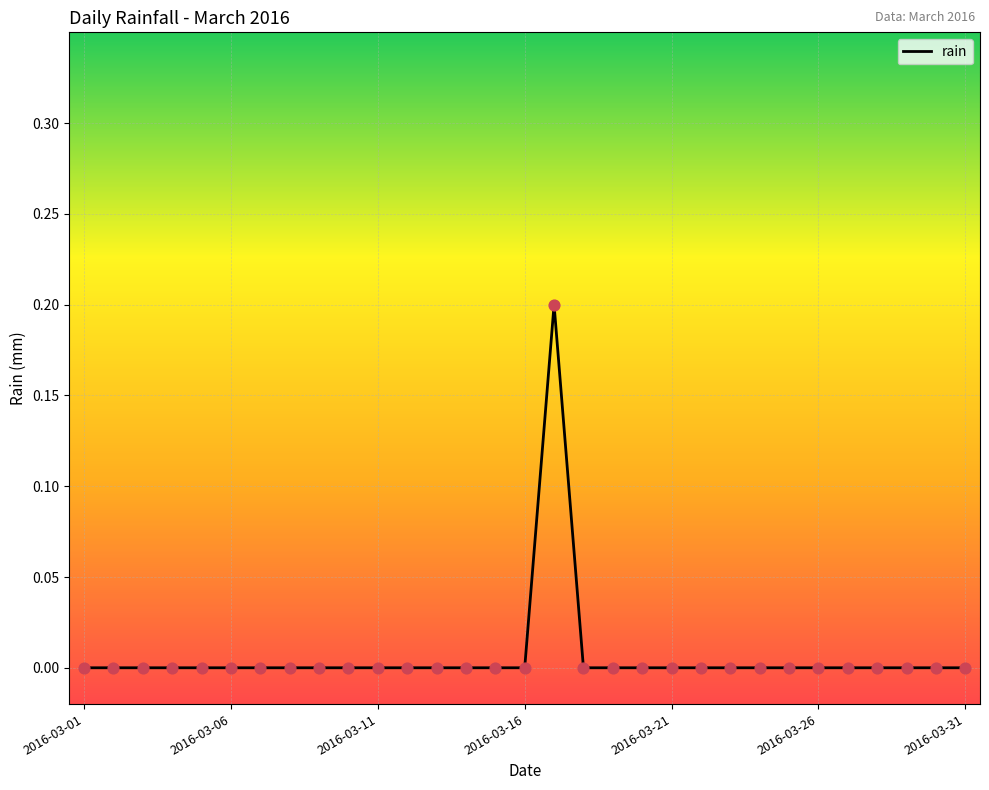

Does the chart have visible grid lines?

Yes